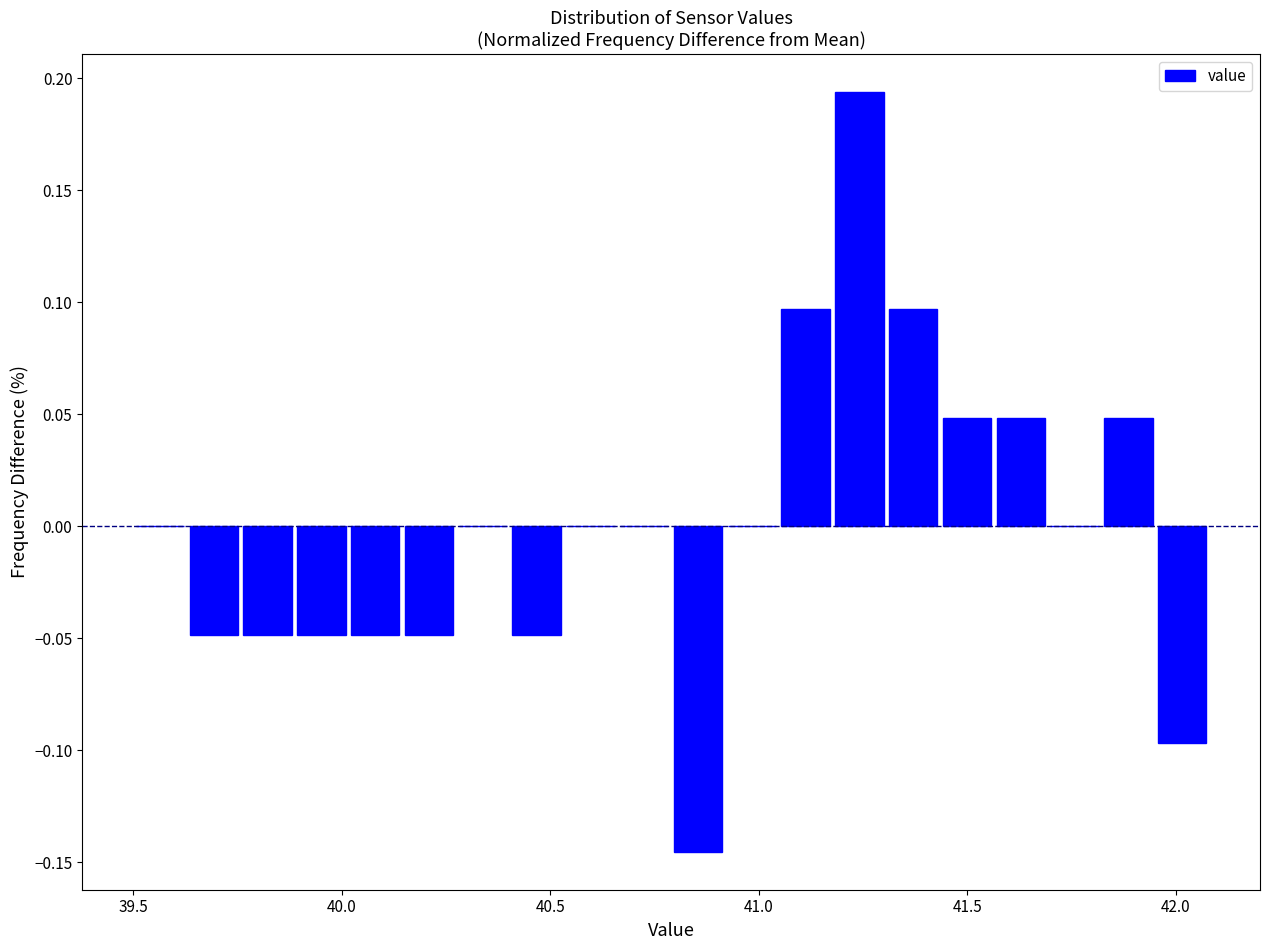

Read against the x-axis, roughly where is the centre of the tallest bar?

41.25